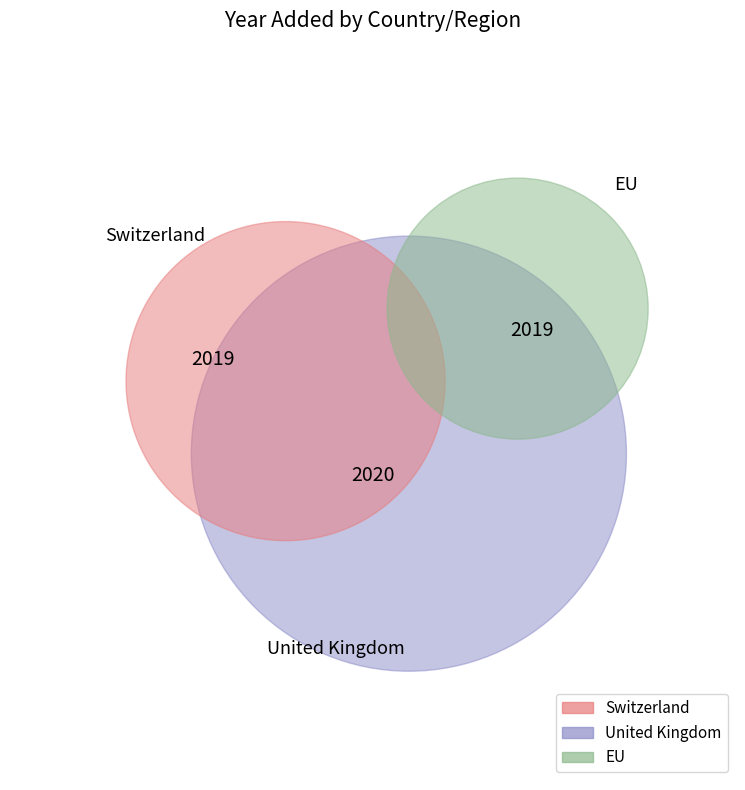

Is it true that United Kingdom is 33% of the pie?

True